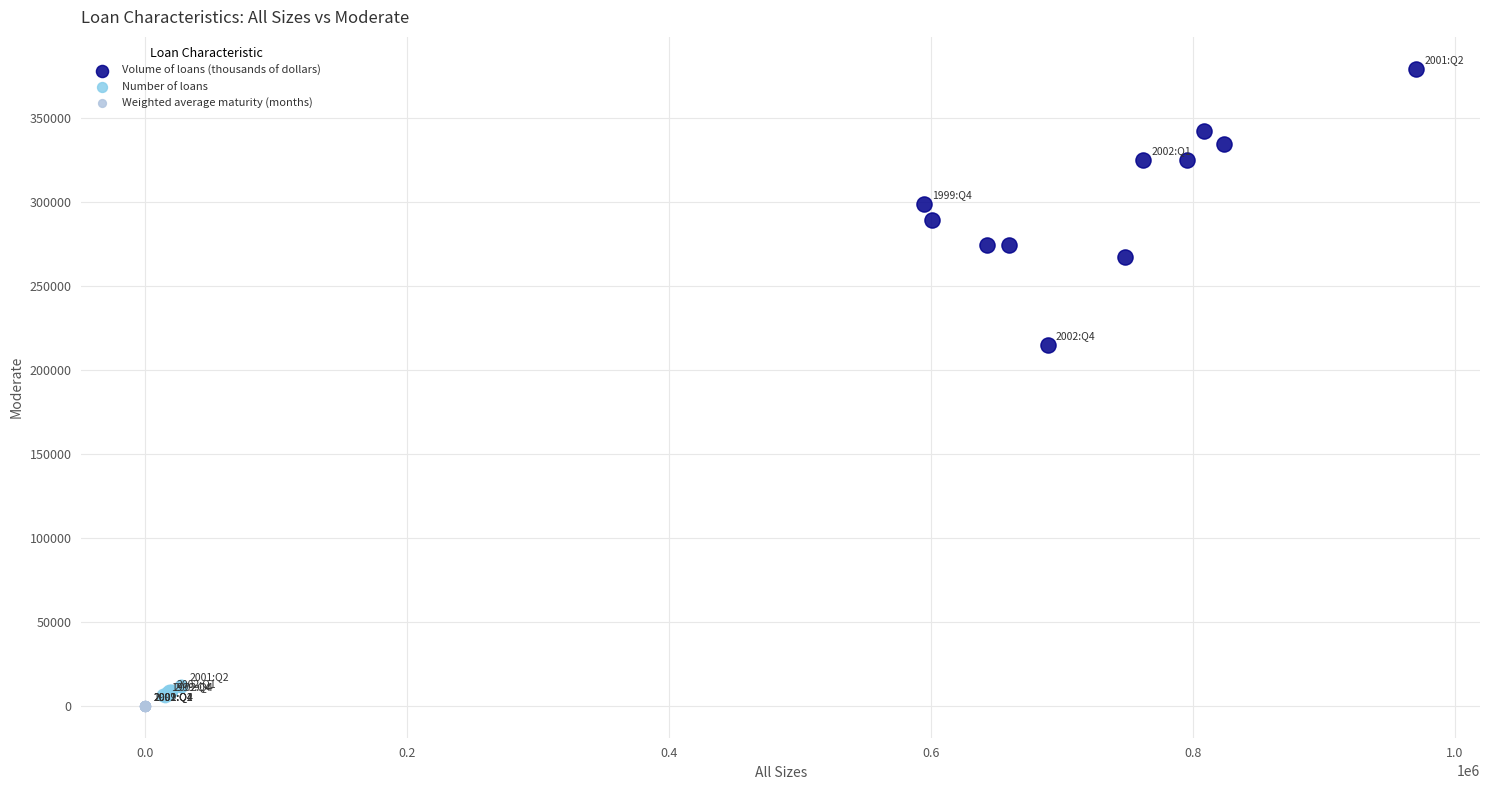

Which series has the largest Y range (max minus min)?

Volume of loans (thousands of dollars)